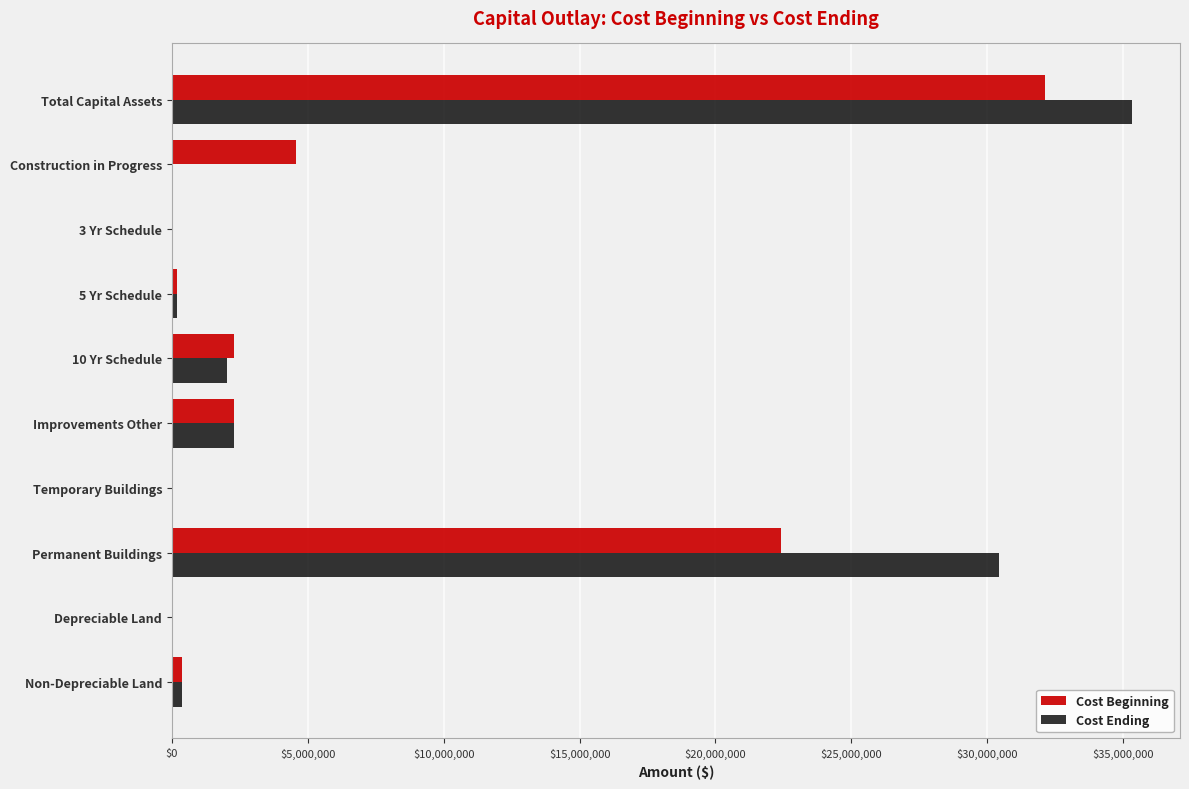

The Cost Beginning series shows 19266378 at Temporary Buildings. True or false?

False